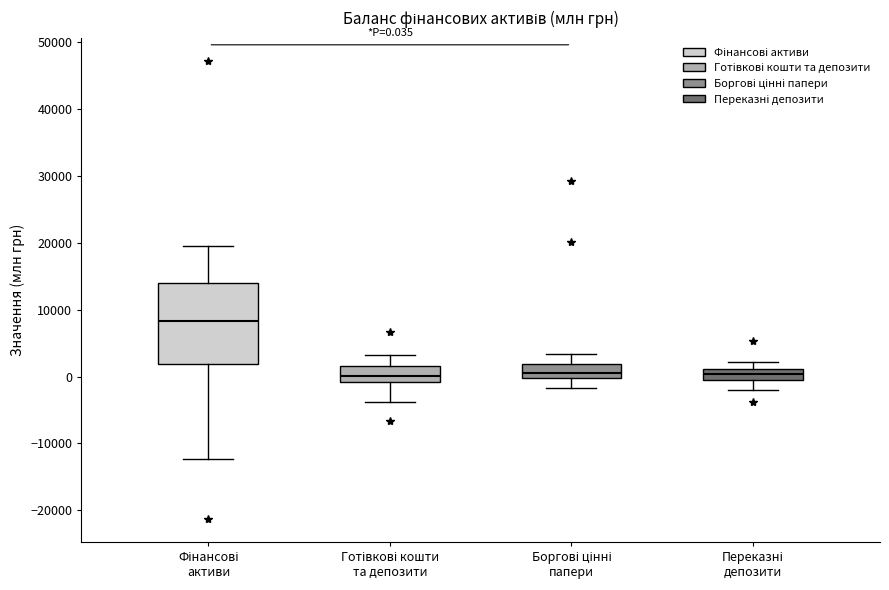

Which box is the tallest, from its lower edge to its upper edge?

Фінансові активи